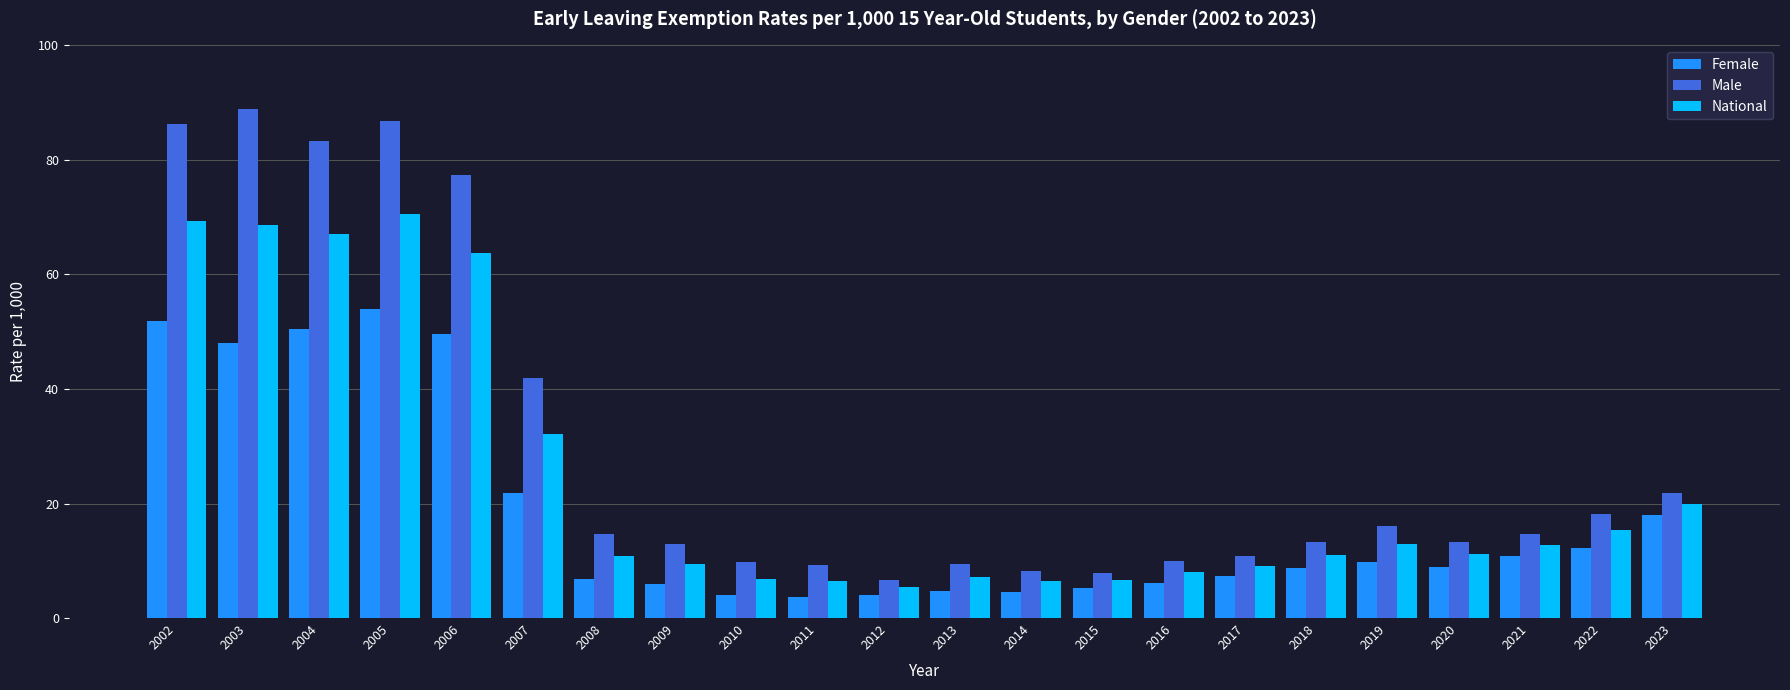

Is it true that National equals 54.1 at 2007?

False